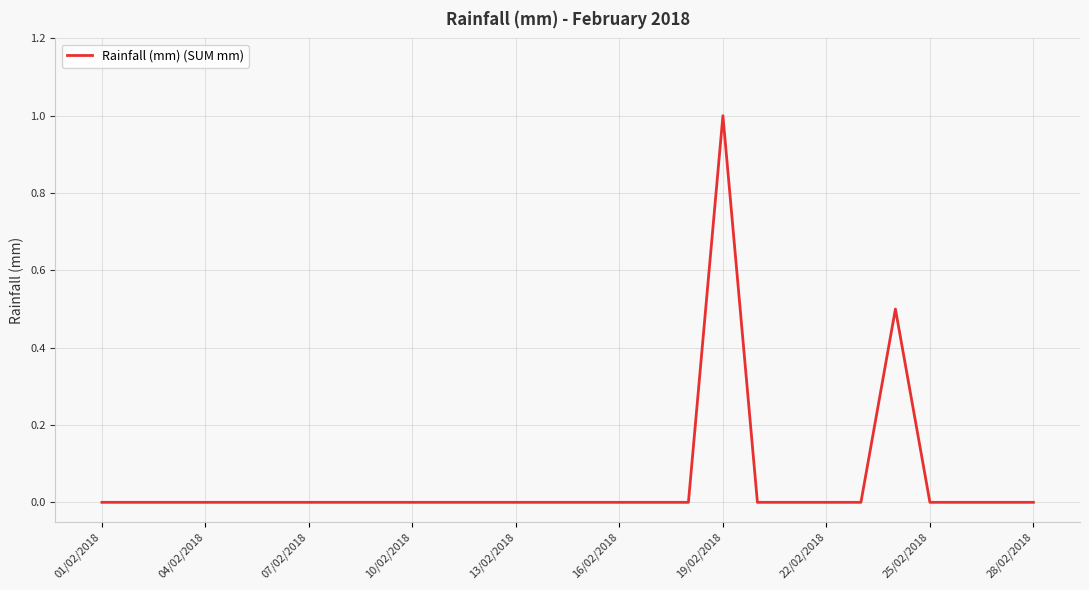

What is the maximum value shown in the chart?

1.0